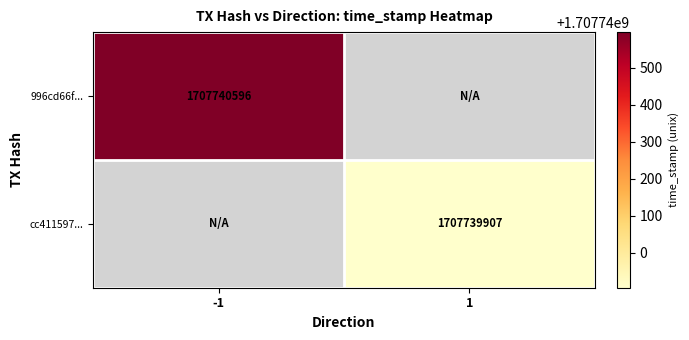

What is the sum of the cc411597... values at 1 and -1?

1707739907